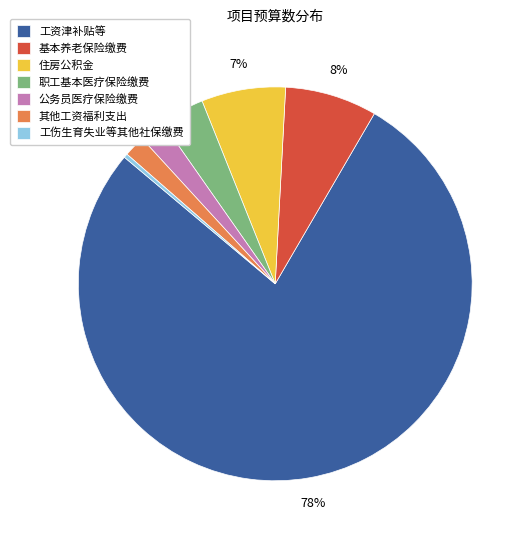

Combined, do 其他工资福利支出 and 基本养老保险缴费 account for over 50%?

No